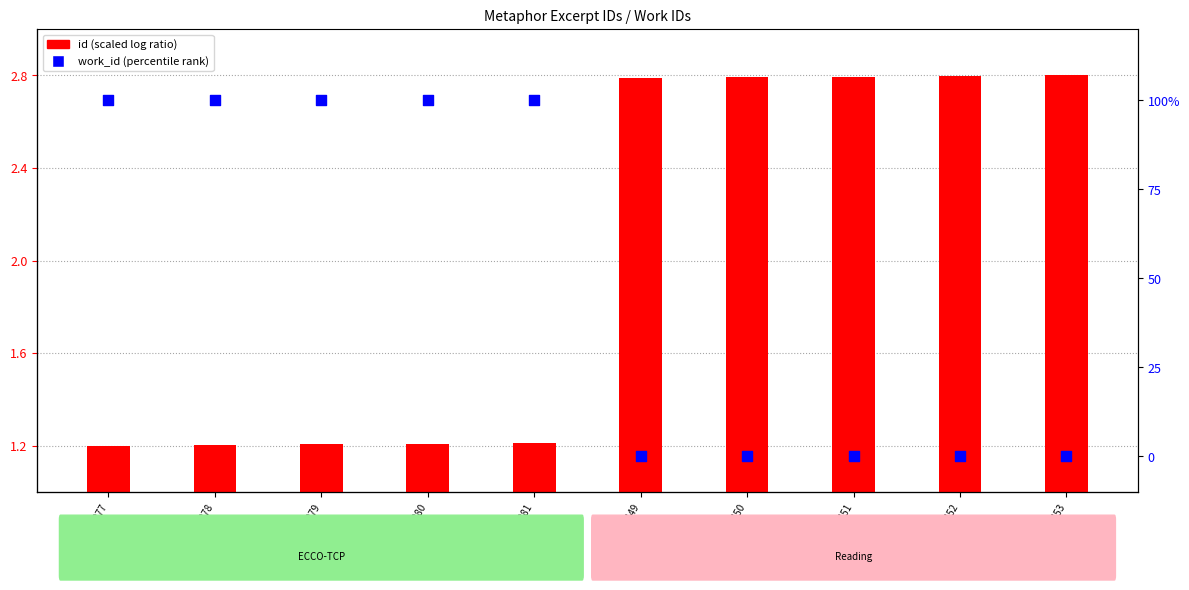

Which series has the largest Y range (max minus min)?

work_id percentile